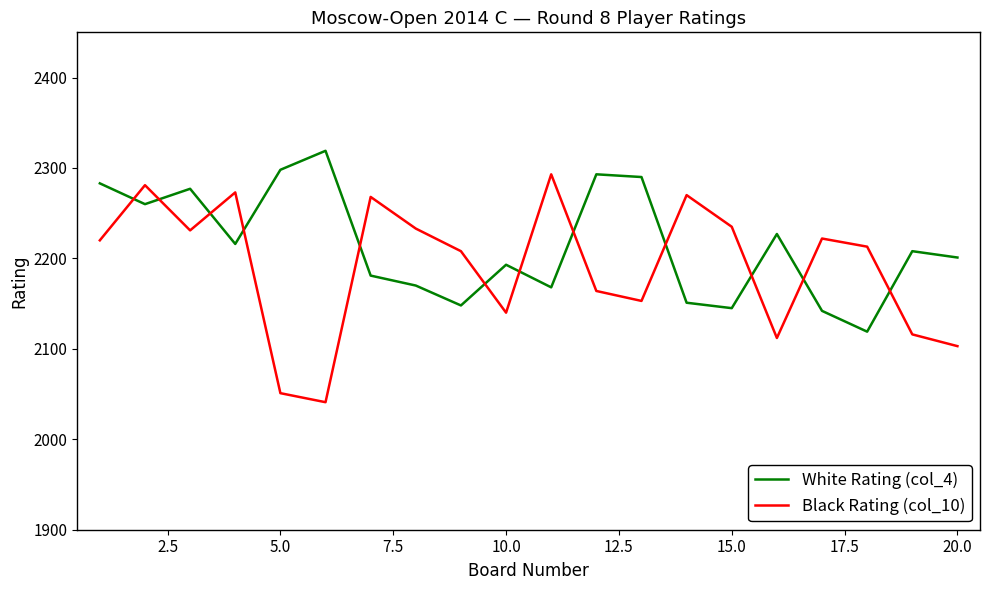

True or false: White Rating (col_4) and Black Rating (col_10) intersect in this chart.

True